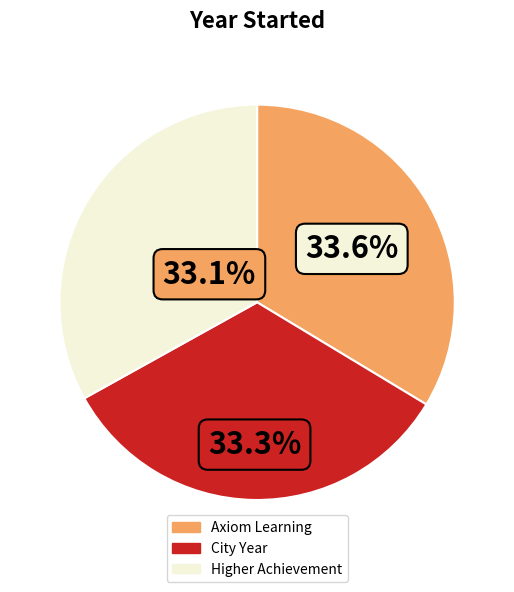

Is there any slice that represents more than half of the pie?

No